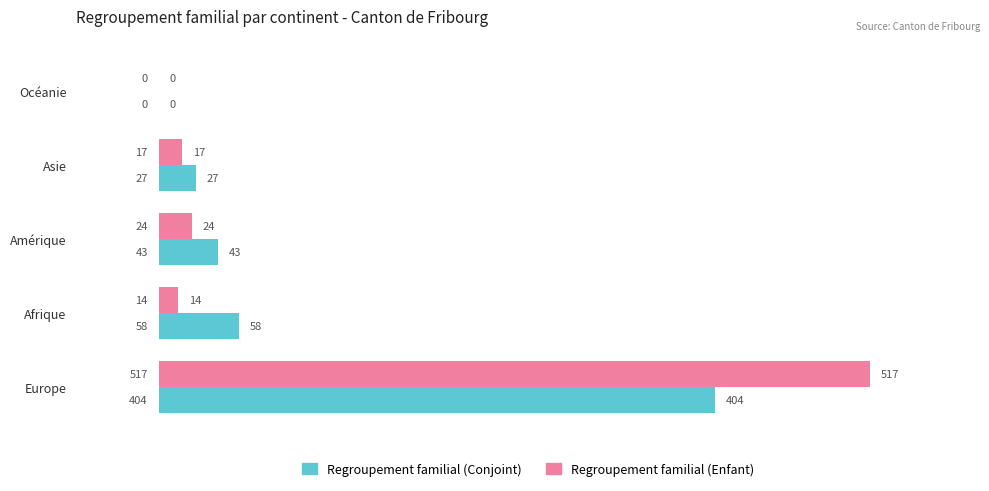

Where is Regroupement familial (Conjoint) nearest to the value 202?

Afrique